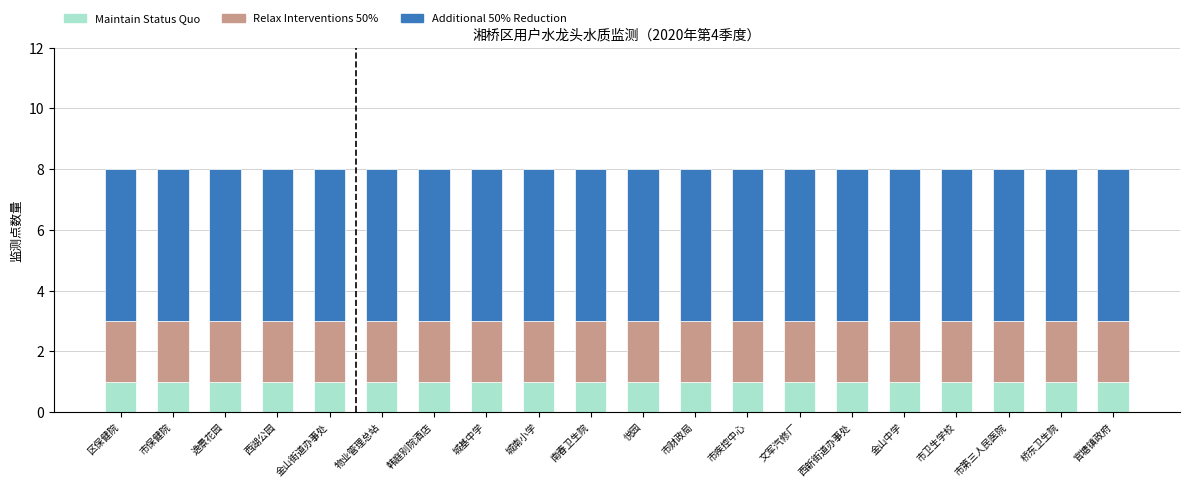

Is it true that Maintain Status Quo equals 1 at 西新街道办事处?

True